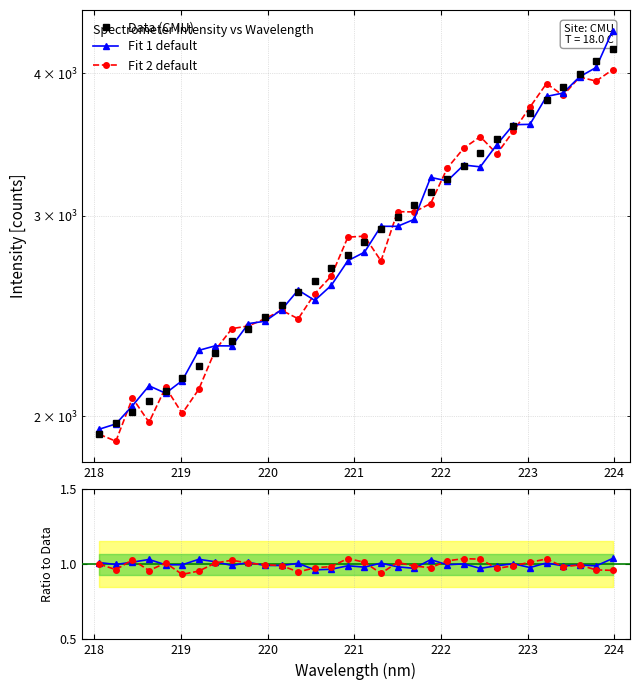

What is the difference between the second highest and minimum values in the Fit 1 / Data series?

0.1